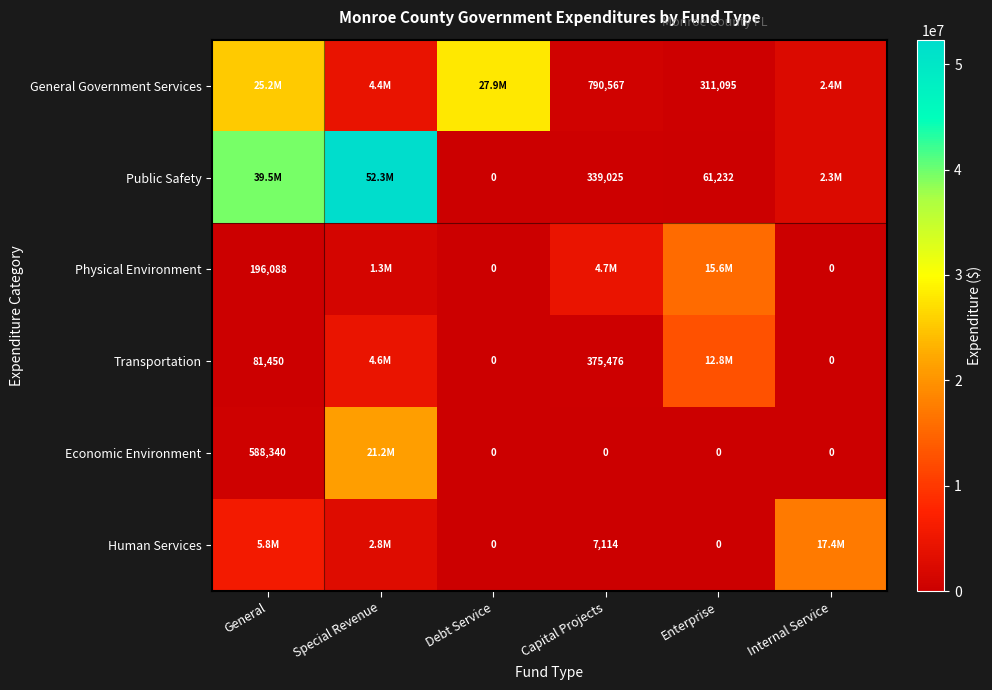

The General Government Services series shows 790567 at Capital Projects. True or false?

True